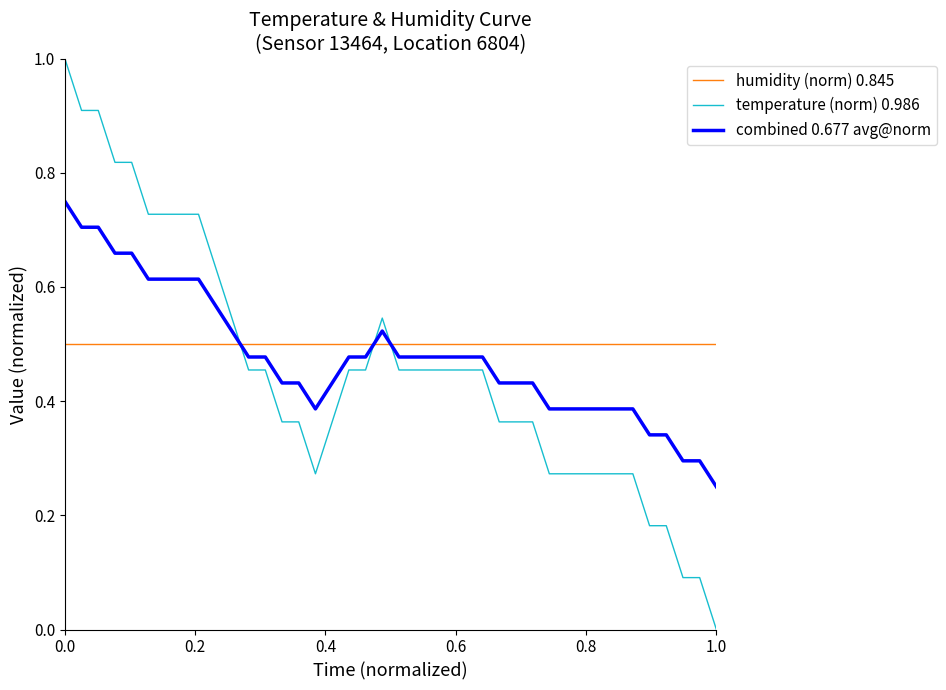

Which series has the widest spread of values?

temperature (norm) 0.986